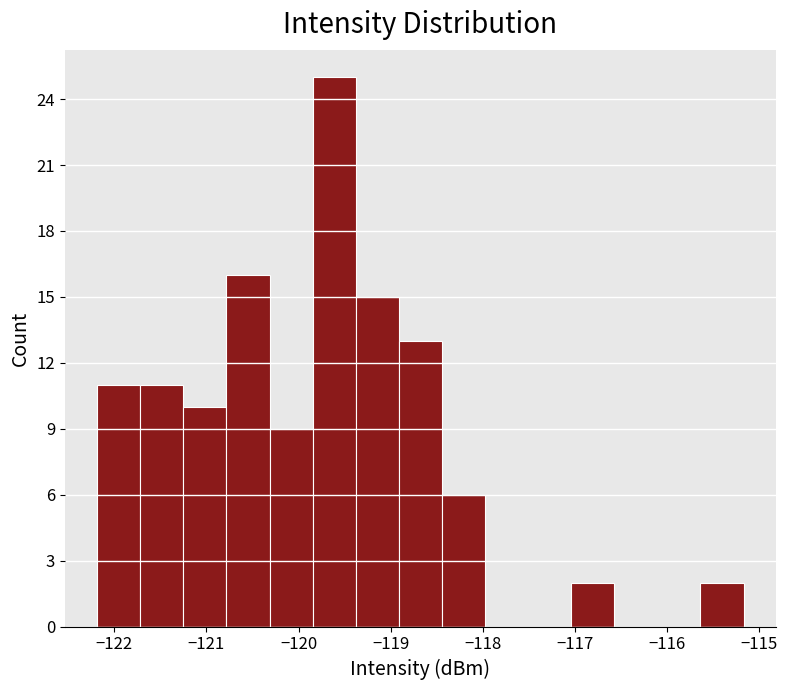

What is the height of the bar covering -115.6 to -115.2 on the x-axis? Neither the bar edges nor the heights are printed on the chart, so give them approximately, as read against the axes.

2